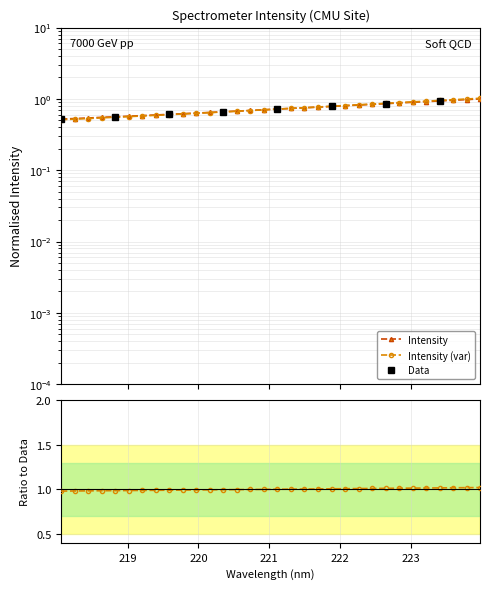

Rank the categories by value from highest to lowest.

223.9802, 223.7895, 223.5987, 223.408, 223.2172, 223.0264, 222.8355, 222.6447, 222.4538, 222.263, 222.0721, 221.8812, 221.6902, 221.4993, 221.3083, 221.1174, 220.9264, 220.7354, 220.5444, 220.3533, 220.1623, 219.9712, 219.7801, 219.589, 219.3979, 219.2067, 219.0156, 218.8244, 218.6332, 218.442, 218.2508, 218.0596